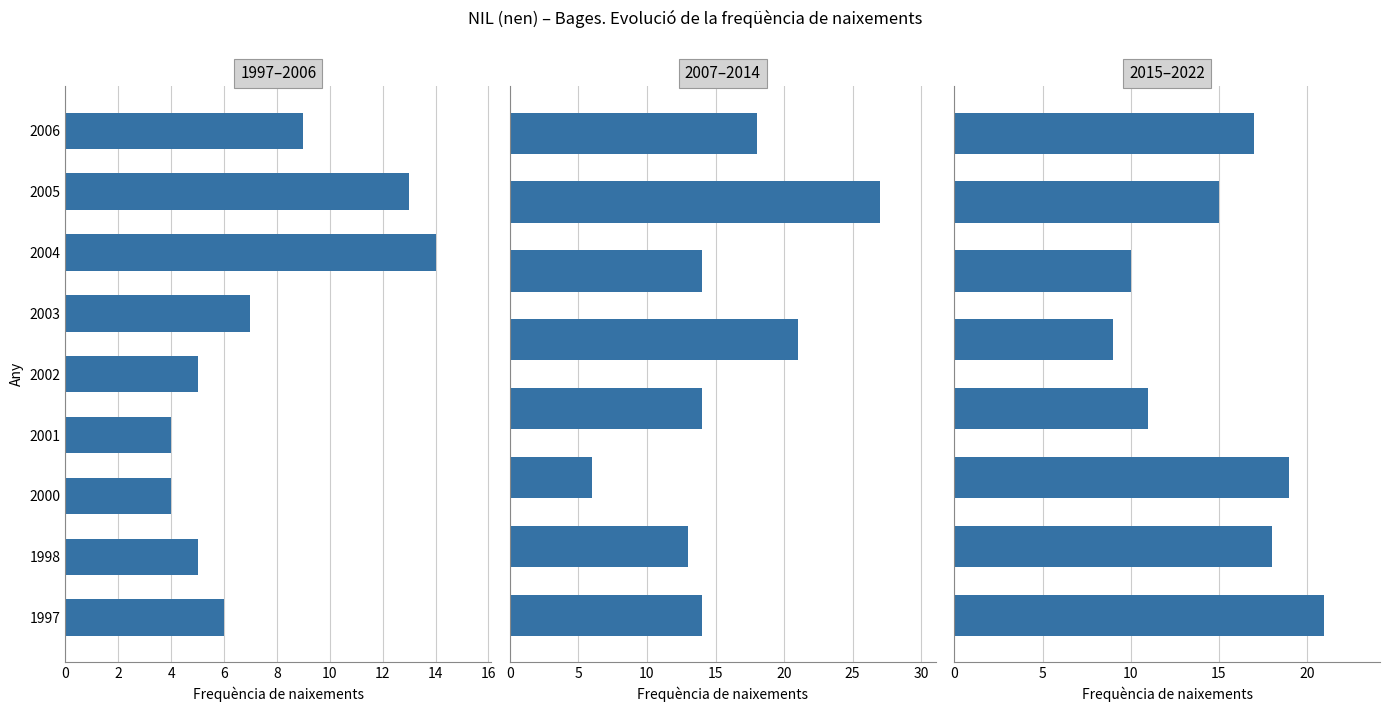

At which label is the value closest to 15?

2021